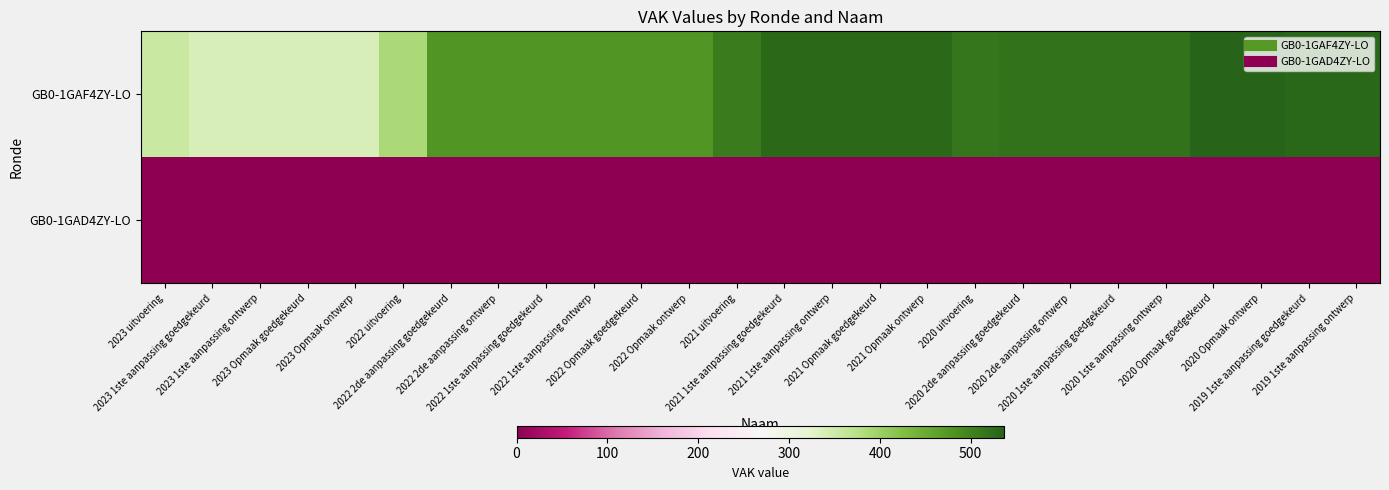

Reading left to right, list all the values displayed in this chart.

GB0-1GAF4ZY-LO: 2023 uitvoering=355	2023 1ste aanpassing goedgekeurd=338	2023 1ste aanpassing ontwerp=338	2023 Opmaak goedgekeurd=338	2023 Opmaak ontwerp=338	2022 uitvoering=388	2022 2de aanpassing goedgekeurd=477	2022 2de aanpassing ontwerp=477	2022 1ste aanpassing goedgekeurd=477	2022 1ste aanpassing ontwerp=477	2022 Opmaak goedgekeurd=477	2022 Opmaak ontwerp=477	2021 uitvoering=508	2021 1ste aanpassing goedgekeurd=529	2021 1ste aanpassing ontwerp=529	2021 Opmaak goedgekeurd=529	2021 Opmaak ontwerp=529	2020 uitvoering=515	2020 2de aanpassing goedgekeurd=519	2020 2de aanpassing ontwerp=519	2020 1ste aanpassing goedgekeurd=519	2020 1ste aanpassing ontwerp=519	2020 Opmaak goedgekeurd=537	2020 Opmaak ontwerp=537	2019 1ste aanpassing goedgekeurd=531	2019 1ste aanpassing ontwerp=531
GB0-1GAD4ZY-LO: 2023 uitvoering=0	2023 1ste aanpassing goedgekeurd=0	2023 1ste aanpassing ontwerp=0	2023 Opmaak goedgekeurd=0	2023 Opmaak ontwerp=0	2022 uitvoering=0	2022 2de aanpassing goedgekeurd=0	2022 2de aanpassing ontwerp=0	2022 1ste aanpassing goedgekeurd=0	2022 1ste aanpassing ontwerp=0	2022 Opmaak goedgekeurd=0	2022 Opmaak ontwerp=0	2021 uitvoering=0	2021 1ste aanpassing goedgekeurd=0	2021 1ste aanpassing ontwerp=0	2021 Opmaak goedgekeurd=0	2021 Opmaak ontwerp=0	2020 uitvoering=0	2020 2de aanpassing goedgekeurd=0	2020 2de aanpassing ontwerp=0	2020 1ste aanpassing goedgekeurd=0	2020 1ste aanpassing ontwerp=0	2020 Opmaak goedgekeurd=0	2020 Opmaak ontwerp=0	2019 1ste aanpassing goedgekeurd=0	2019 1ste aanpassing ontwerp=0